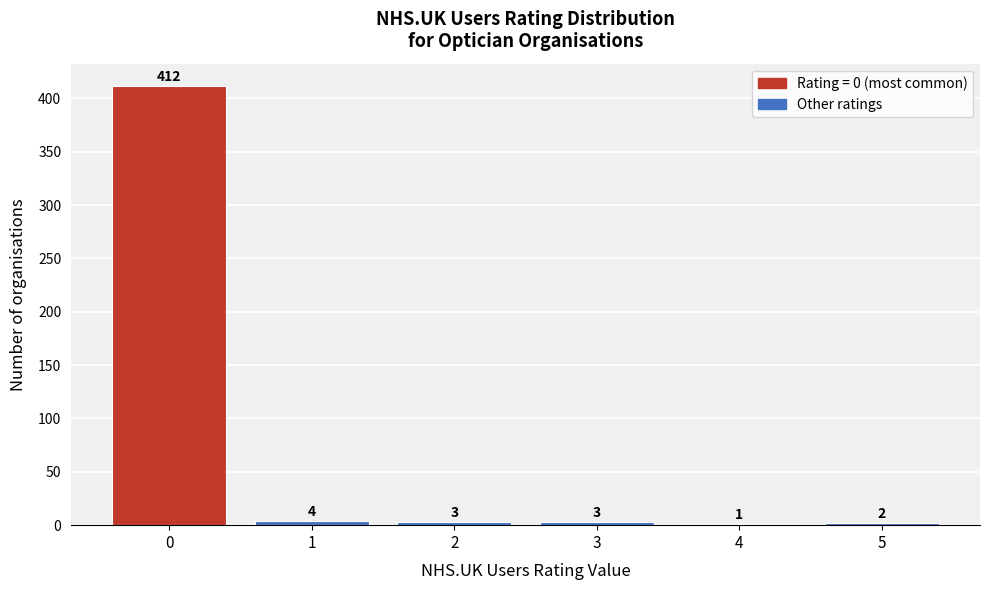

Reading right to left, transcribe all the data shown in this chart.

5=2	4=1	3=3	2=3	1=4	0=412